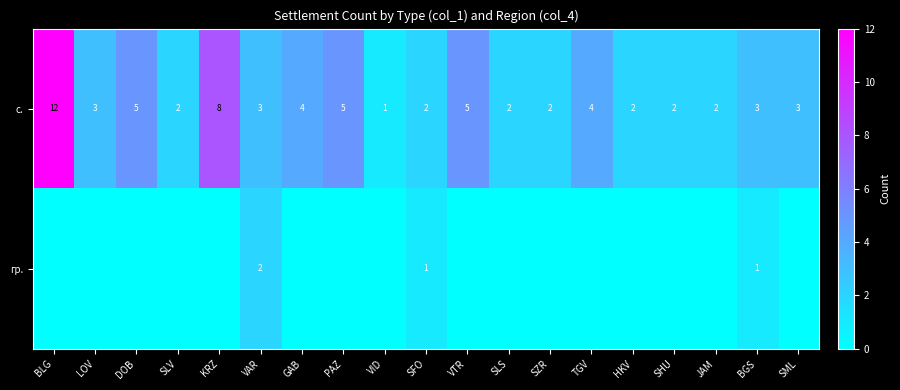

Where does the с. series first go above 3?

BLG